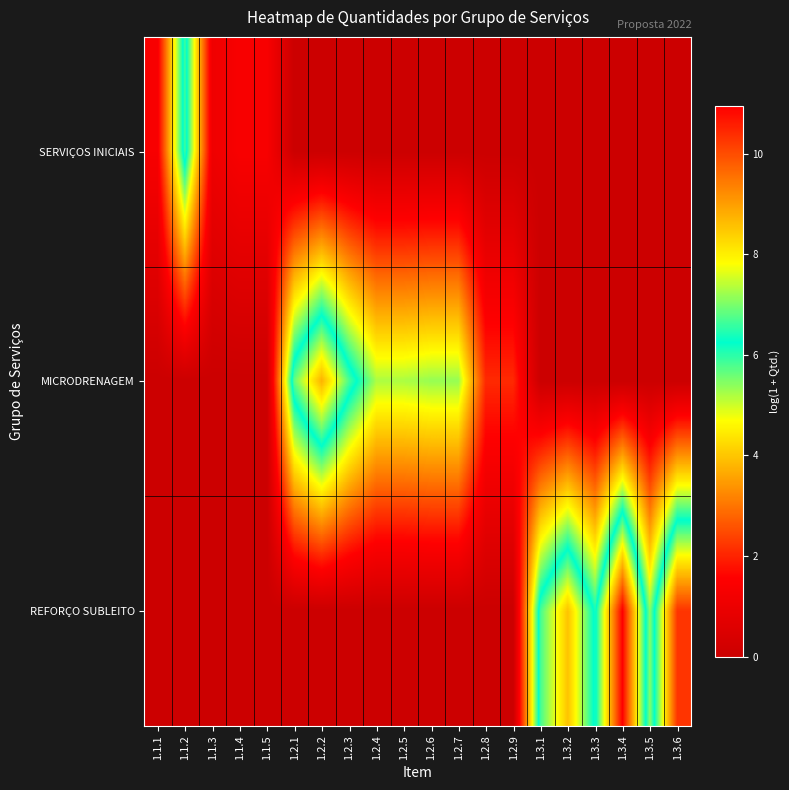

Reading left to right, extract all data points from this chart.

SERVIÇOS INICIAIS: 1.1.1=1.4	1.1.2=6.6	1.1.3=1.1	1.1.4=1.4	1.1.5=1.4	1.2.1=0.0	1.2.2=0.0	1.2.3=0.0	1.2.4=0.0	1.2.5=0.0	1.2.6=0.0	1.2.7=0.0	1.2.8=0.0	1.2.9=0.0	1.3.1=0.0	1.3.2=0.0	1.3.3=0.0	1.3.4=0.0	1.3.5=0.0	1.3.6=0.0
MICRODRENAGEM: 1.1.1=0.0	1.1.2=0.0	1.1.3=0.0	1.1.4=0.0	1.1.5=0.0	1.2.1=6.9	1.2.2=8.7	1.2.3=6.7	1.2.4=5.2	1.2.5=5.2	1.2.6=5.3	1.2.7=5.3	1.2.8=2.1	1.2.9=2.1	1.3.1=0.0	1.3.2=0.0	1.3.3=0.0	1.3.4=0.0	1.3.5=0.0	1.3.6=0.0
REFORÇO SUBLEITO: 1.1.1=0.0	1.1.2=0.0	1.1.3=0.0	1.1.4=0.0	1.1.5=0.0	1.2.1=0.0	1.2.2=0.0	1.2.3=0.0	1.2.4=0.0	1.2.5=0.0	1.2.6=0.0	1.2.7=0.0	1.2.8=0.0	1.2.9=0.0	1.3.1=6.7	1.3.2=8.5	1.3.3=6.1	1.3.4=10.9	1.3.5=5.4	1.3.6=10.3